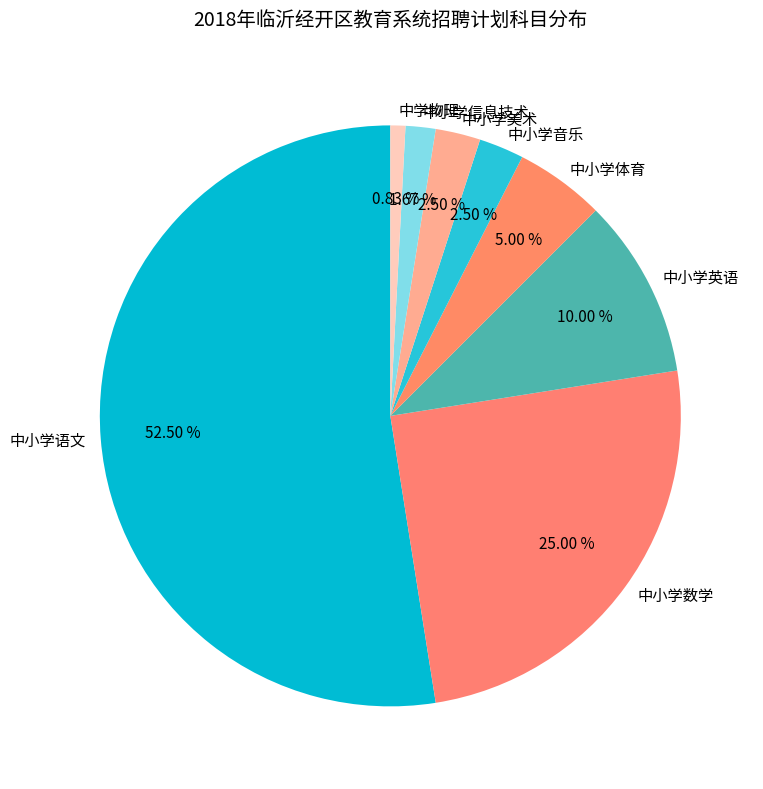

What is the smallest slice in the pie chart?

中学物理